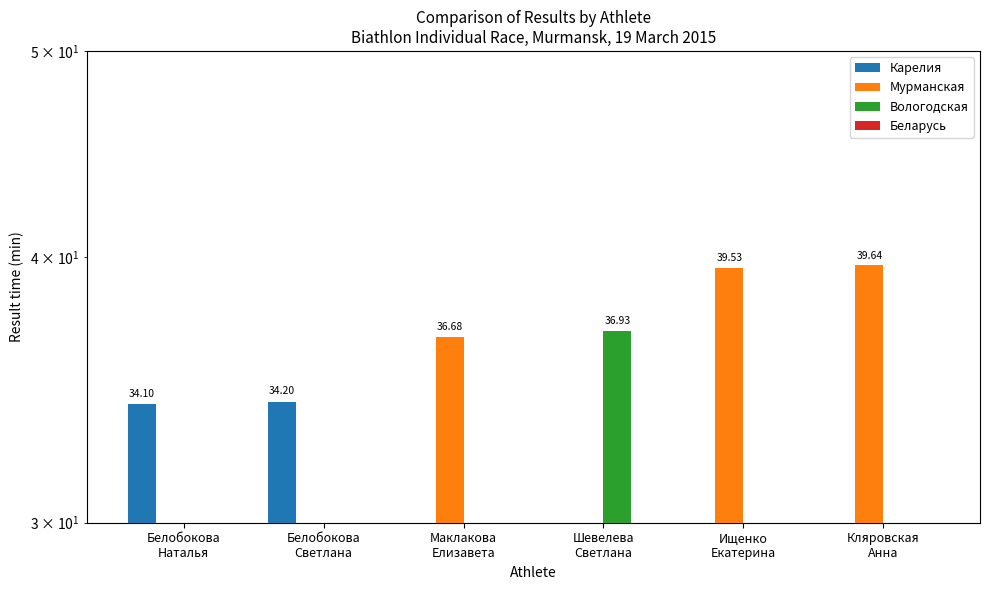

Is it true that Карелия equals 20.8 at Шевелева
Светлана?

False